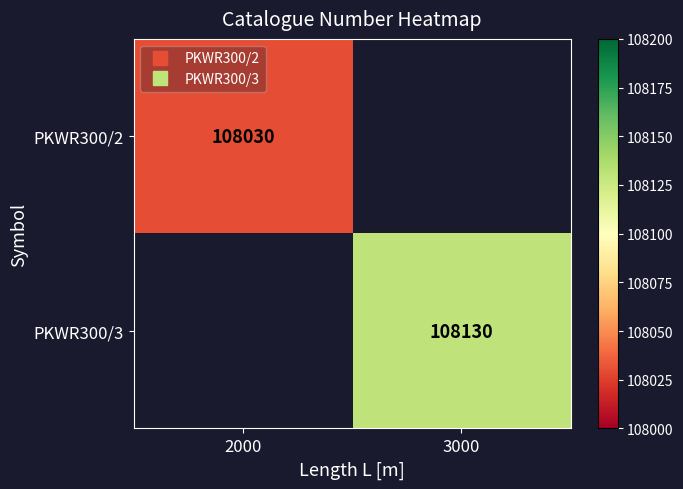

The value of PKWR300/2 at 2000 is 183996.4. True or false?

False